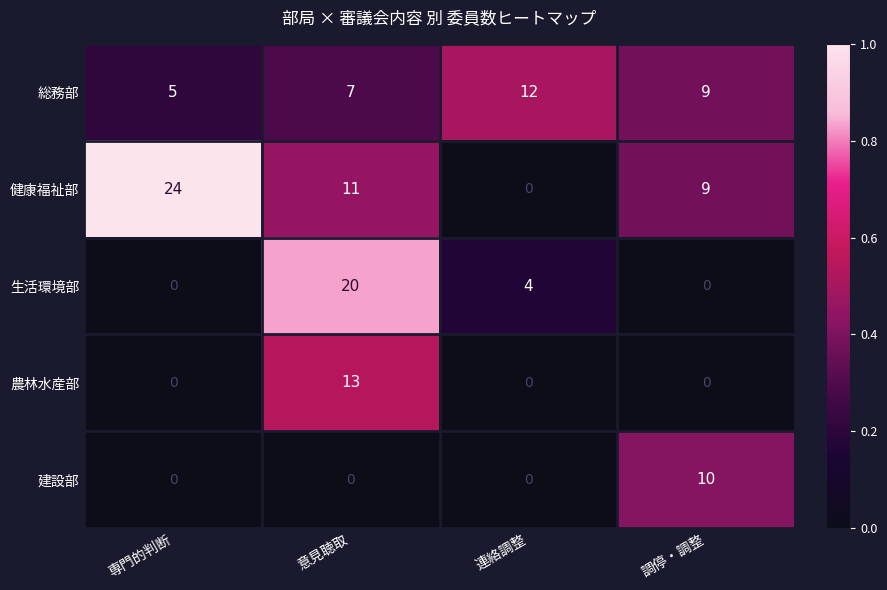

Reading left to right, transcribe all the data shown in this chart.

総務部: 専門的判断=5	意見聴取=7	連絡調整=12	調停・調整=9
健康福祉部: 専門的判断=24	意見聴取=11	連絡調整=0	調停・調整=9
生活環境部: 専門的判断=0	意見聴取=20	連絡調整=4	調停・調整=0
農林水産部: 専門的判断=0	意見聴取=13	連絡調整=0	調停・調整=0
建設部: 専門的判断=0	意見聴取=0	連絡調整=0	調停・調整=10